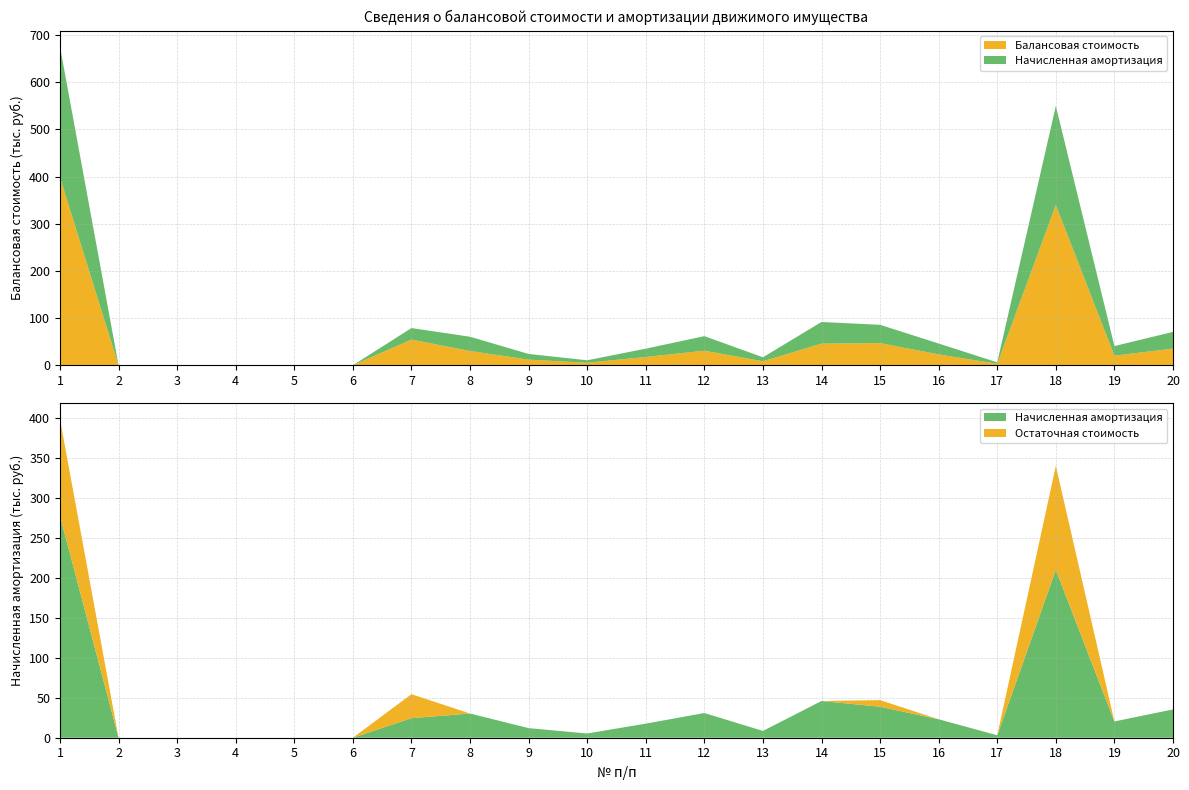

Reading right to left, list all the values displayed in this chart.

Балансовая стоимость: 35.4	20.4	340.0	3.1	23.0	47.0	45.9	8.5	30.9	17.6	5.3	12.0	30.3	54.5	0.0	0.0	0.0	0.0	0.0	398.6
Начисленная амортизация: 35.4	20.4	209.9	3.1	23.0	38.8	45.9	8.5	30.9	17.6	5.3	12.0	30.3	24.4	0.0	0.0	0.0	0.0	0.0	277.4